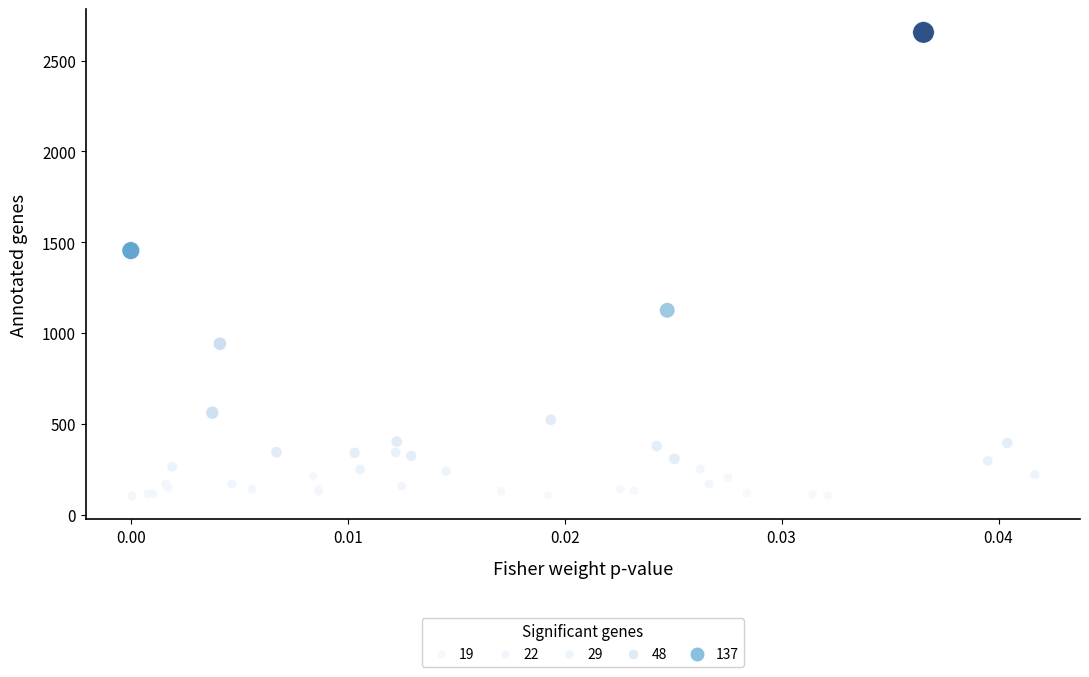

What Y value in the scatter plot is closest to 1379?

1454